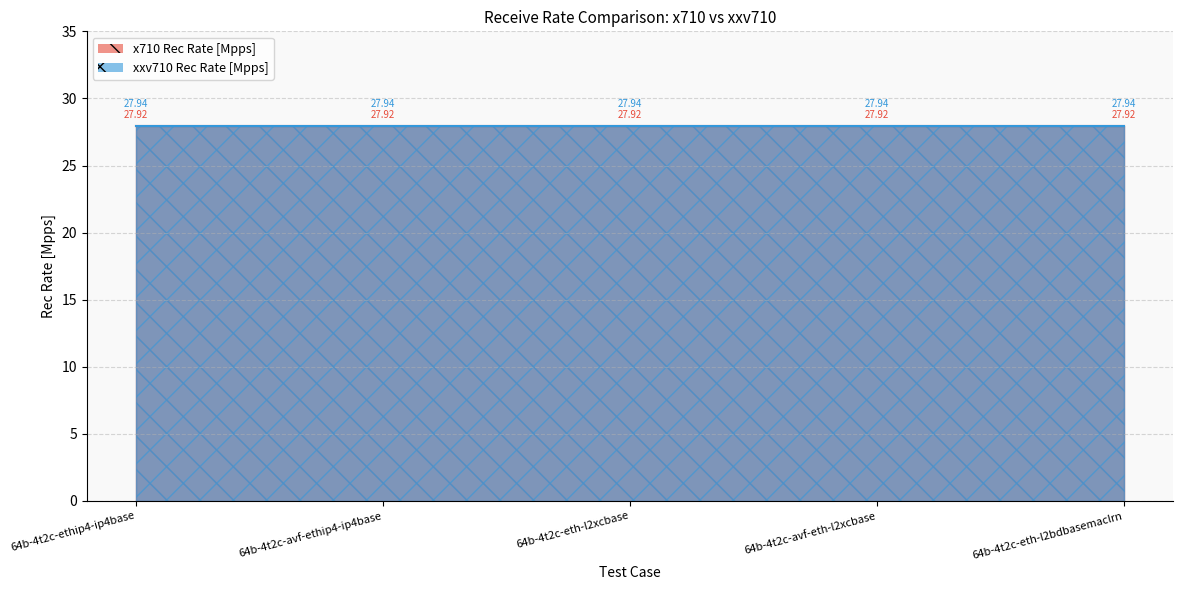

What is the label of the 1st point from the left?

64b-4t2c-ethip4-ip4base